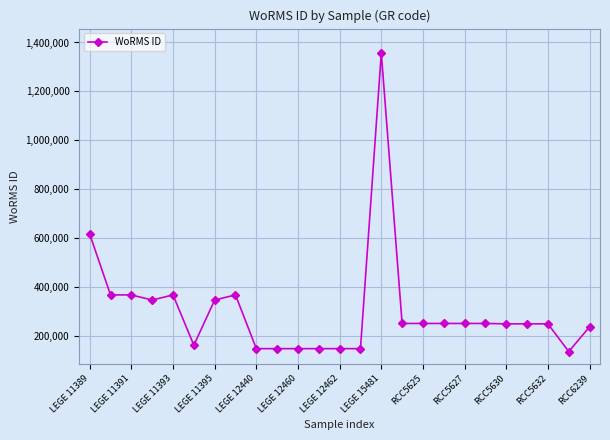

True or false: there are more than 0 points higher than both neighbors.

True